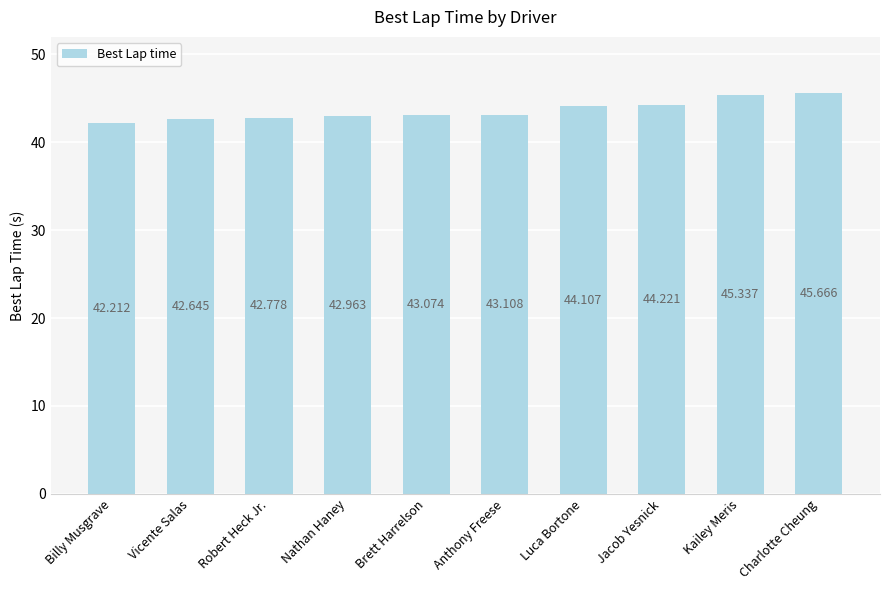

What is the value of the 9th bar from the left?

45.3